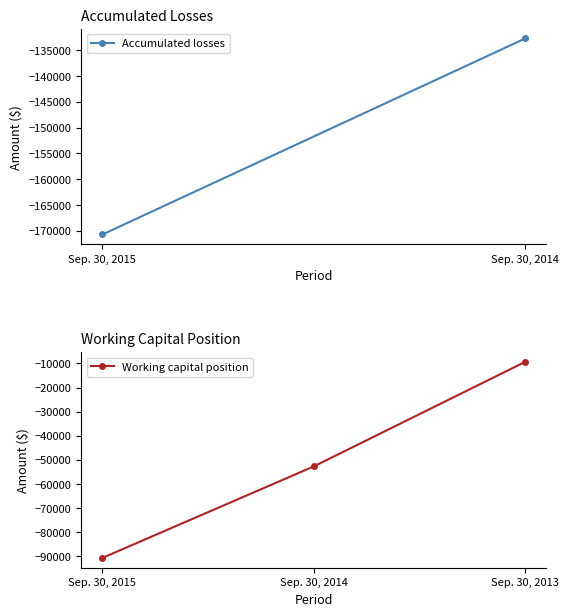

Which label corresponds to the largest value in the chart?

Sep. 30, 2013